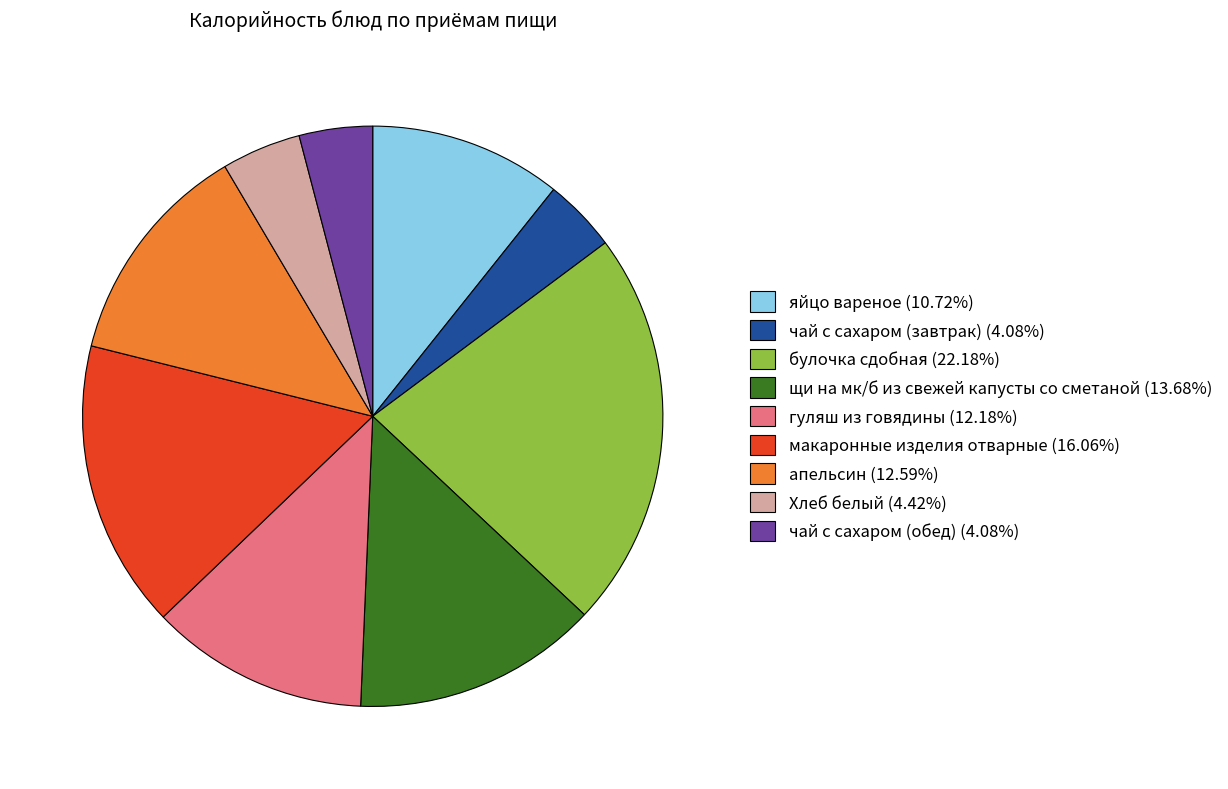

How many segments does this pie chart have?

9